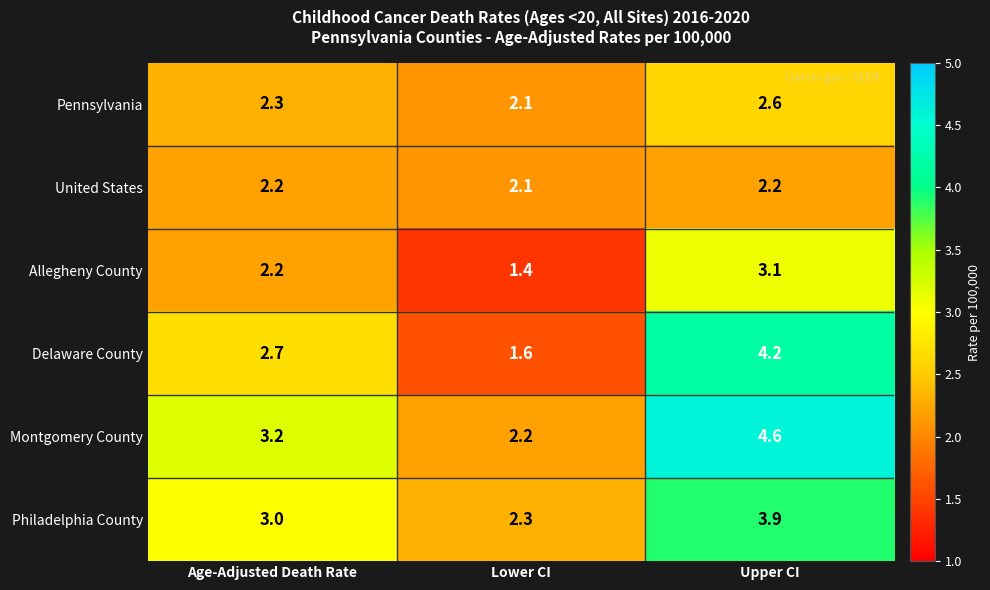

At which category does the chart reach its peak across all series?

Upper CI